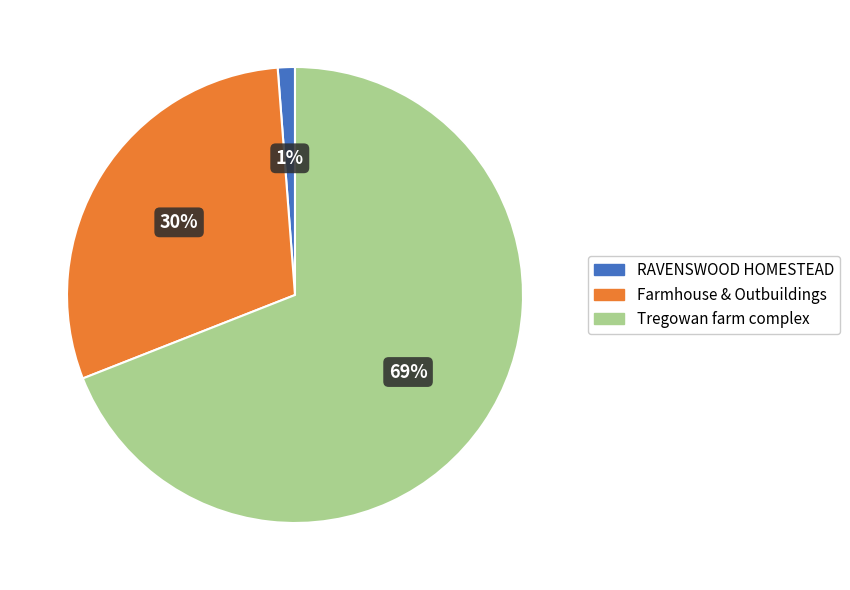

How many segments does this pie chart have?

3